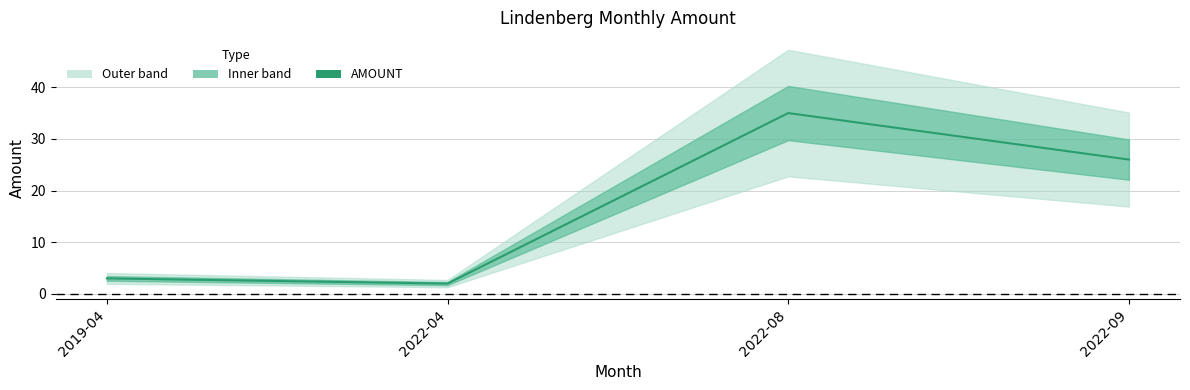

Rank the categories by value from highest to lowest.

2022-08, 2022-09, 2019-04, 2022-04